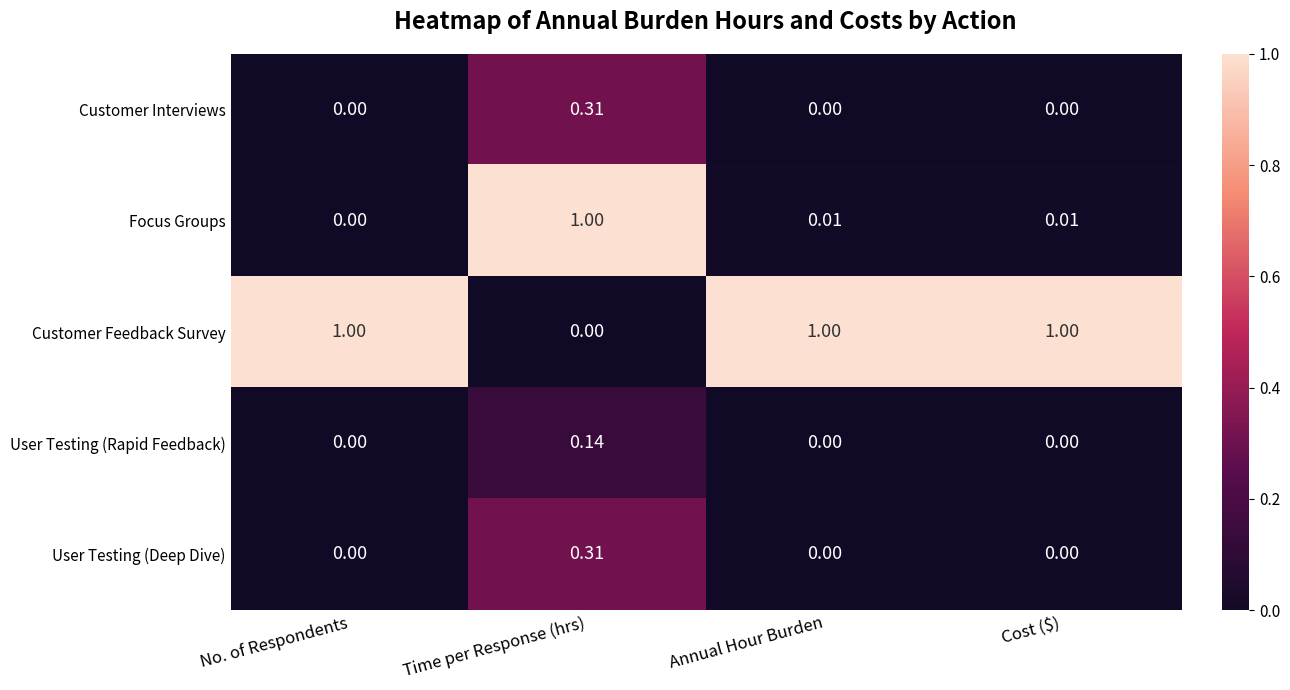

At which label does User Testing (Deep Dive) reach its peak?

Time per Response (hrs)